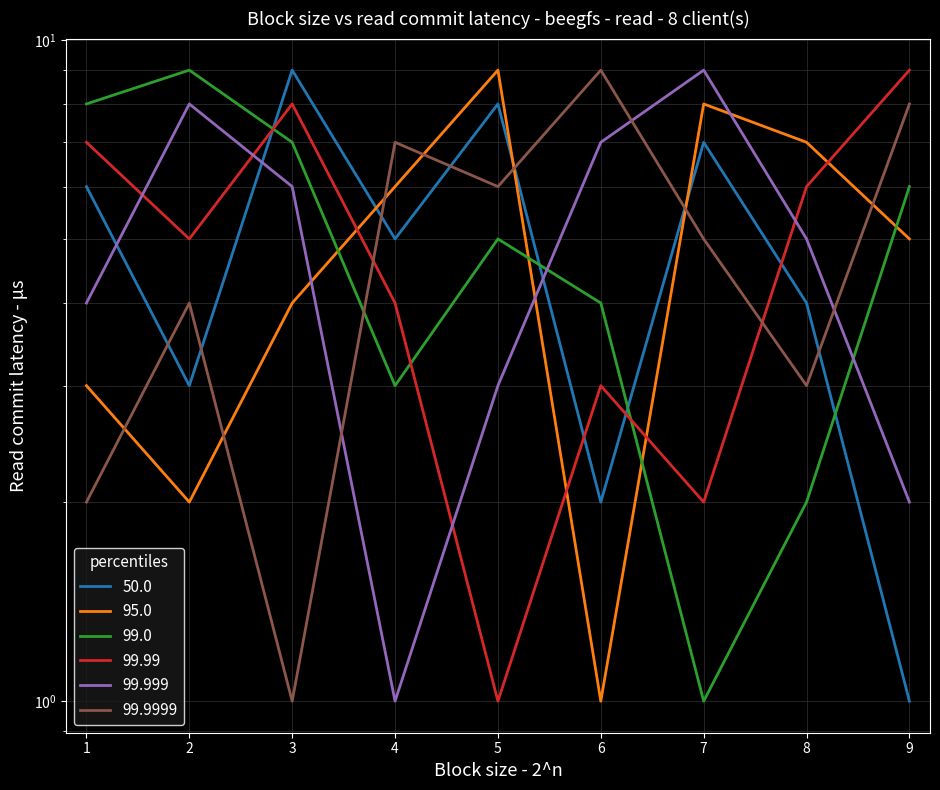

What is the value of the col_5 point at the 2nd from the left?

4